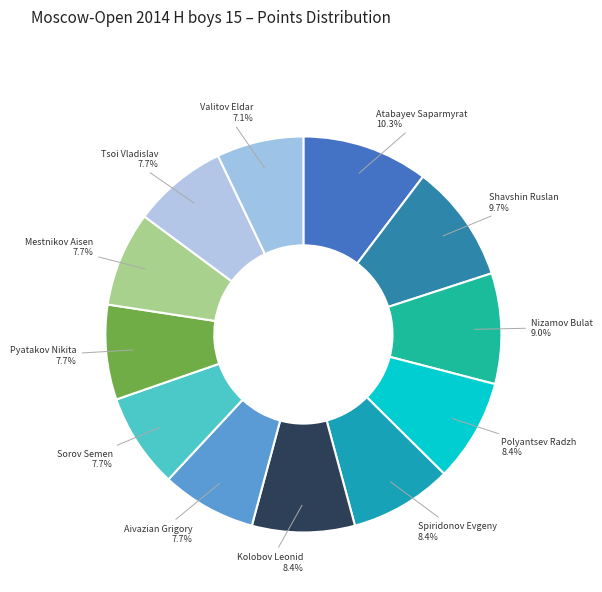

What portion of the pie excludes Pyatakov Nikita?

92.3%